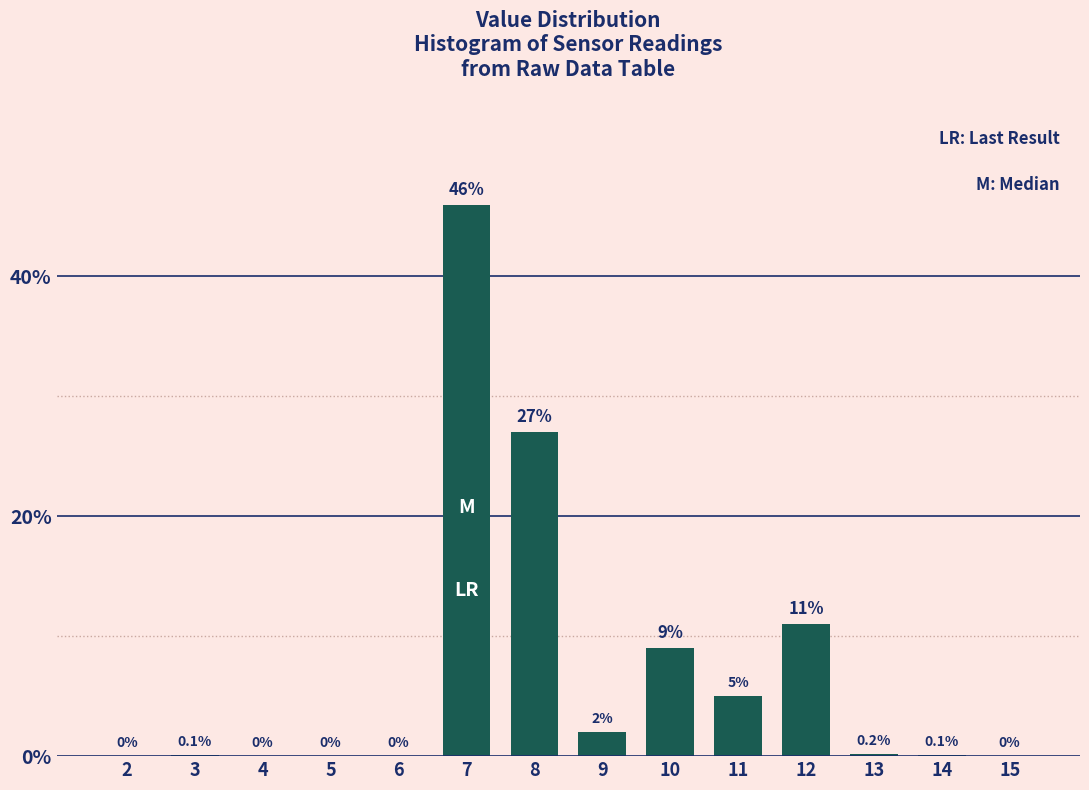

Reading left to right, extract all data points from this chart.

2=0.0	3=0.1	4=0.0	5=0.0	6=0.0	7=46.0	8=27.0	9=2.0	10=9.0	11=5.0	12=11.0	13=0.2	14=0.1	15=0.0